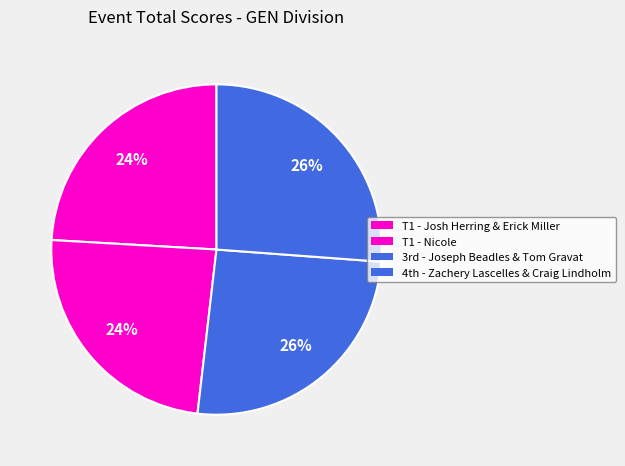

How many segments does this pie chart have?

4